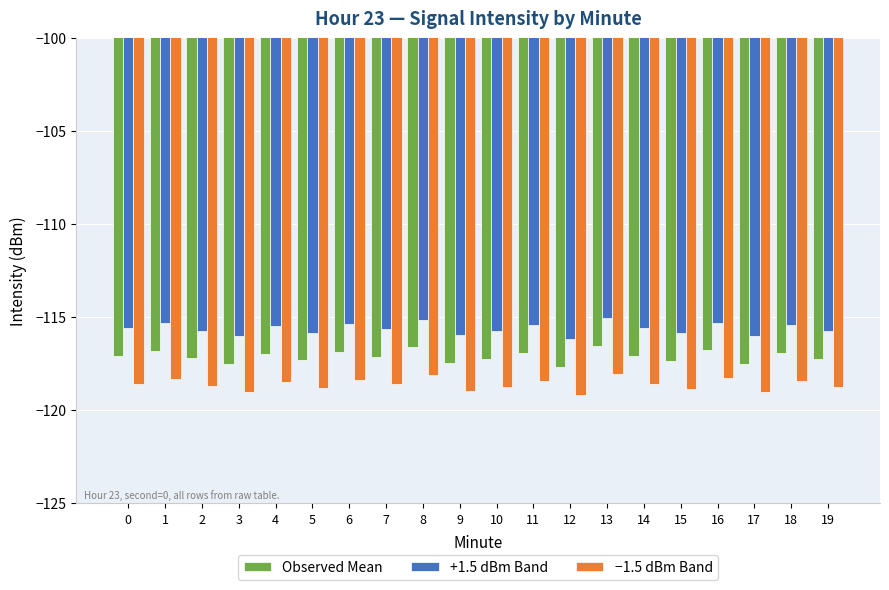

What is the total value across all series at 8?

-349.9